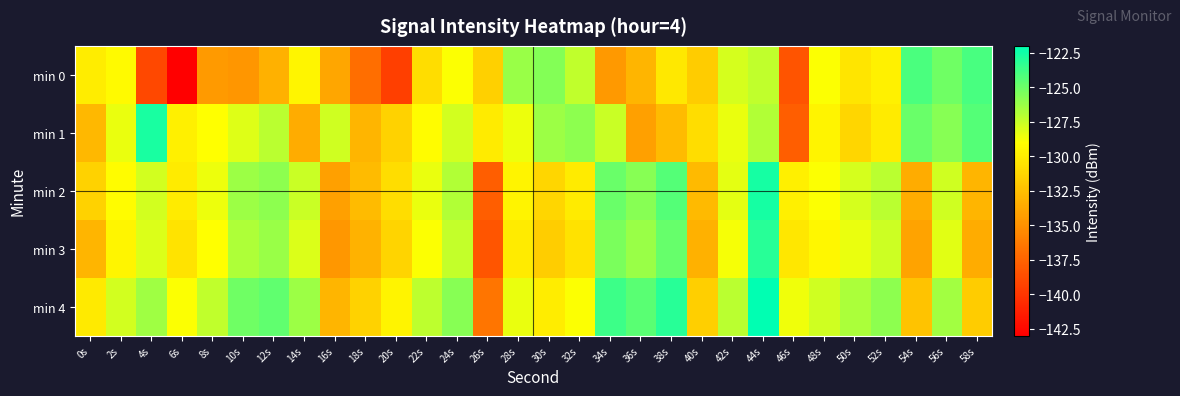

What is the difference between the highest and lowest values at 42s?

1.7